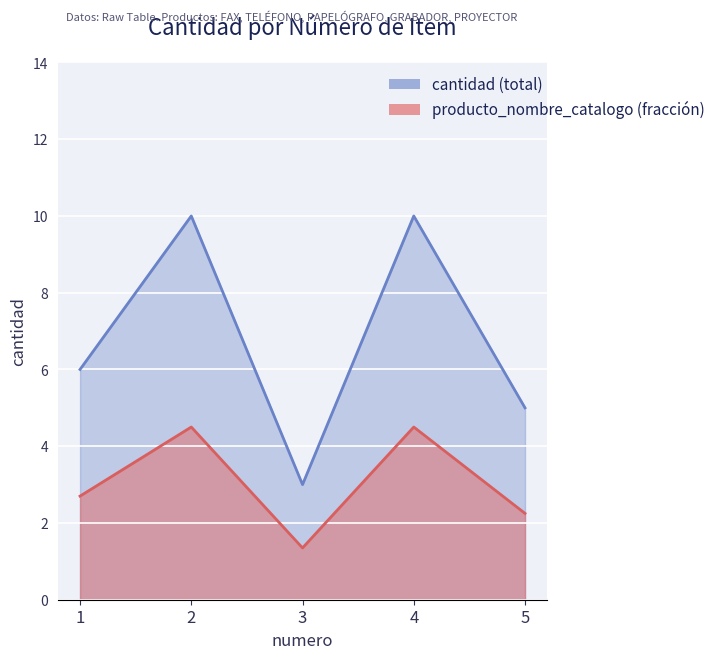

Is it true that the value at 3 is 5?

False